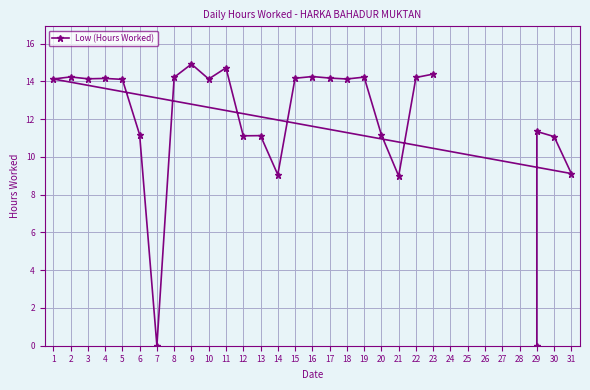

The value at 4 is 21.0. True or false?

False